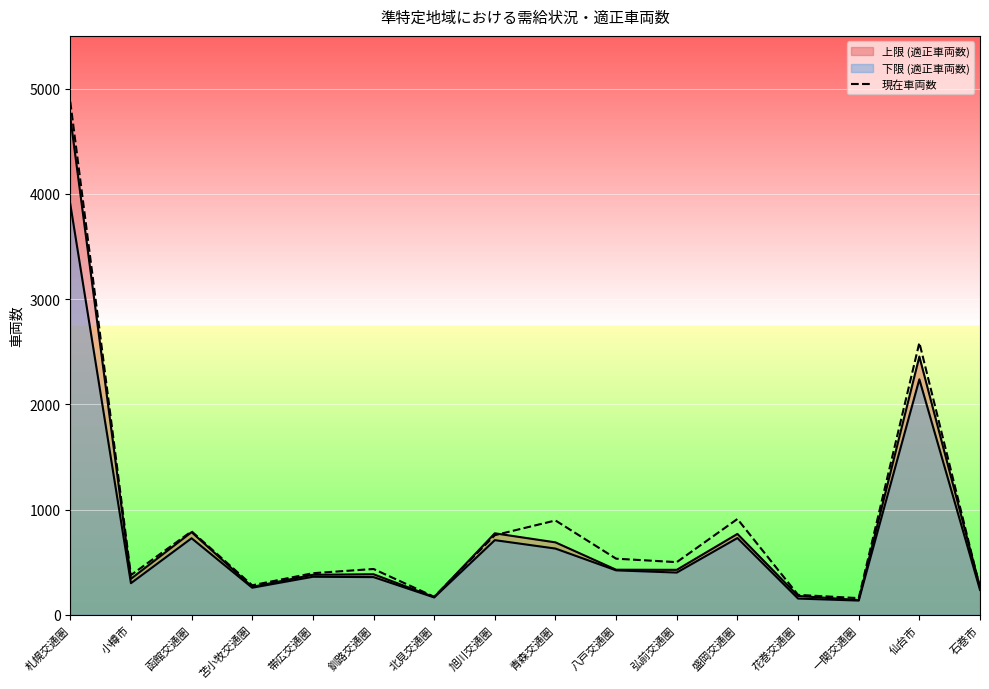

What is the minimum value shown in the chart?

158